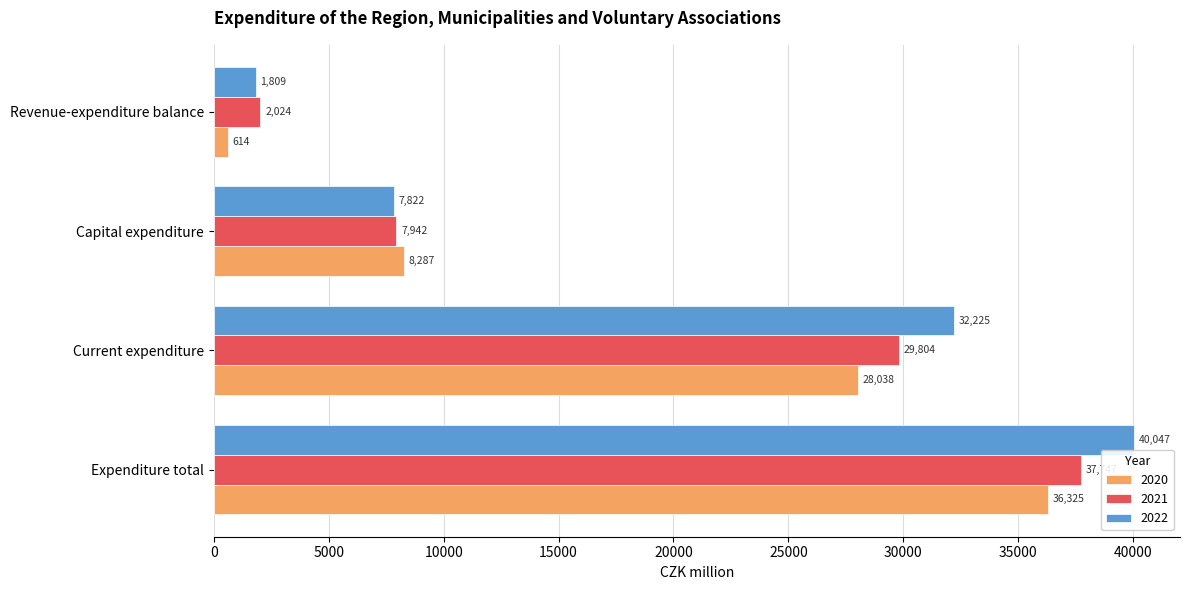

The value of 2020 at Expenditure total is 25182.0. True or false?

False